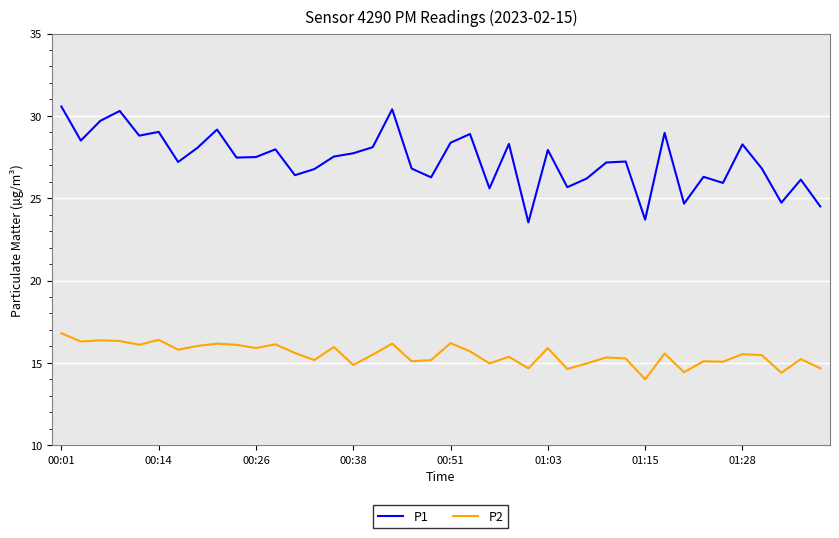

Rank the series by their average value, from highest to lowest.

P1, P2